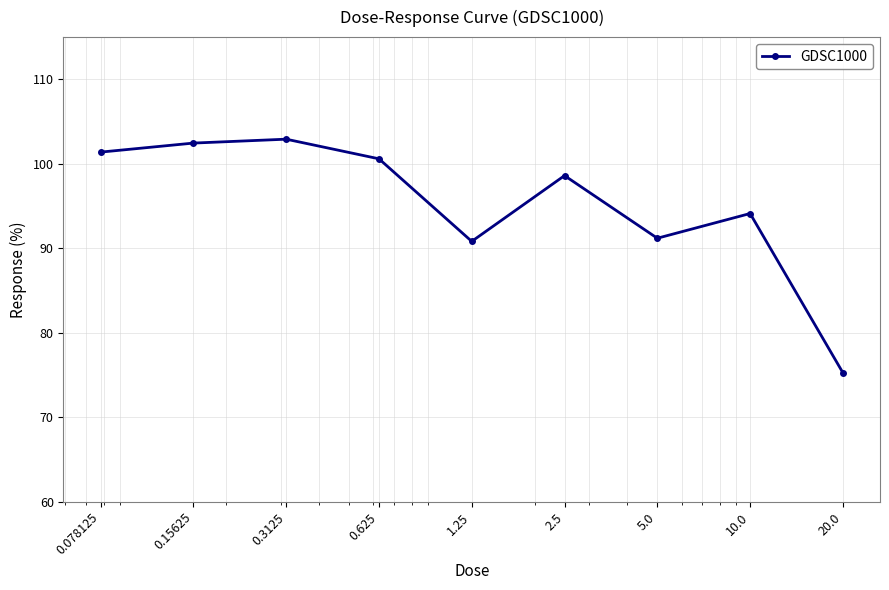

What is the difference between the maximum and minimum values?

27.7